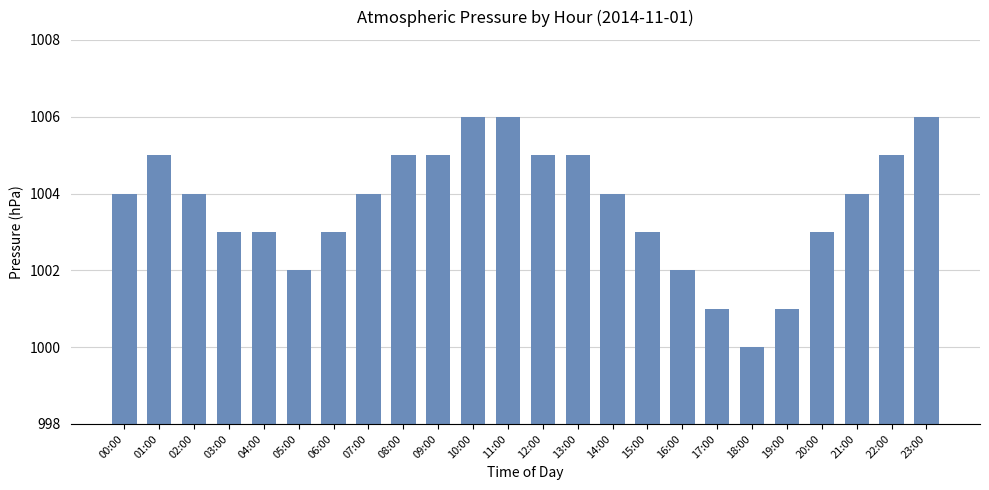

What is the maximum value shown in the chart?

1006